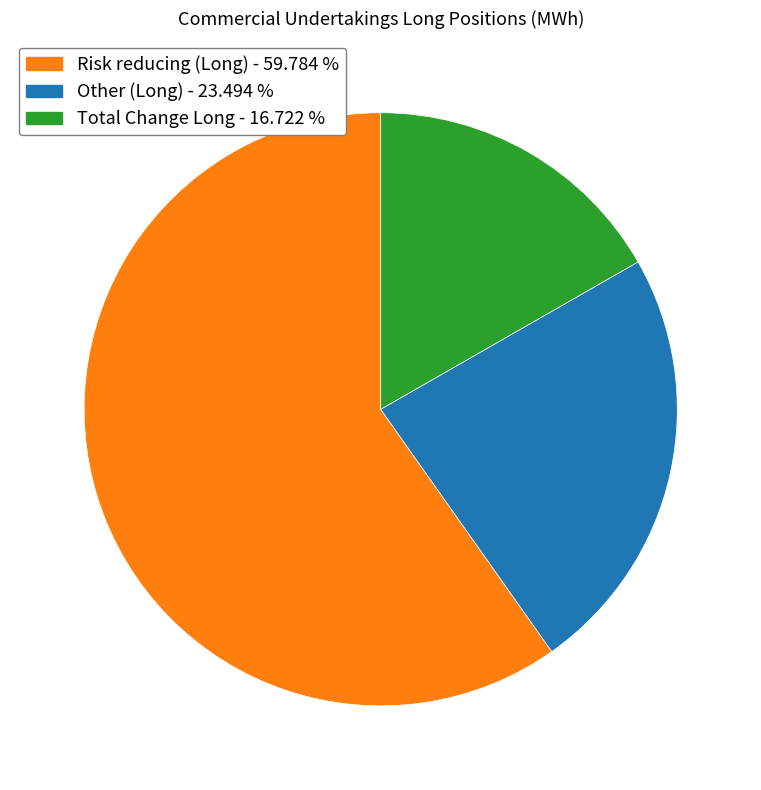

Which category accounts for the majority?

Risk reducing (Long)